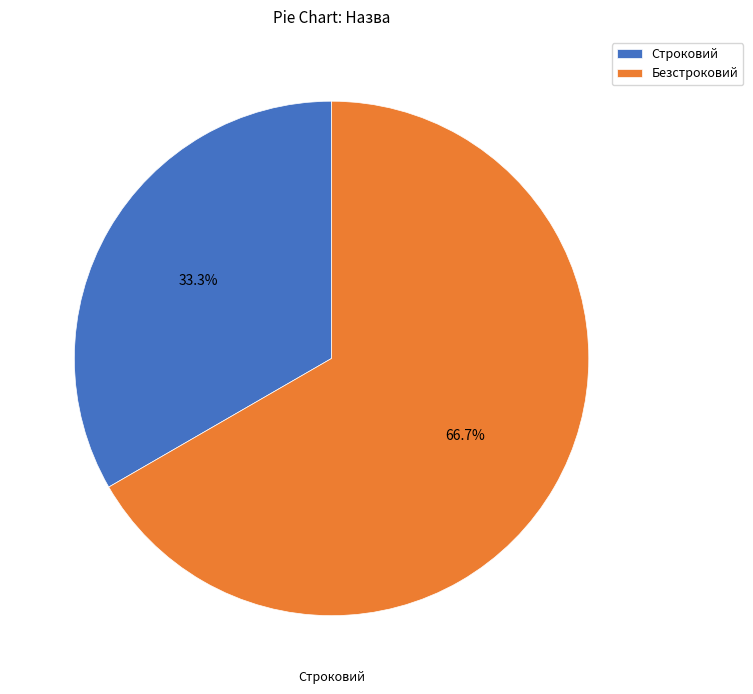

Rank the categories by value from lowest to highest.

Строковий, Безстроковий